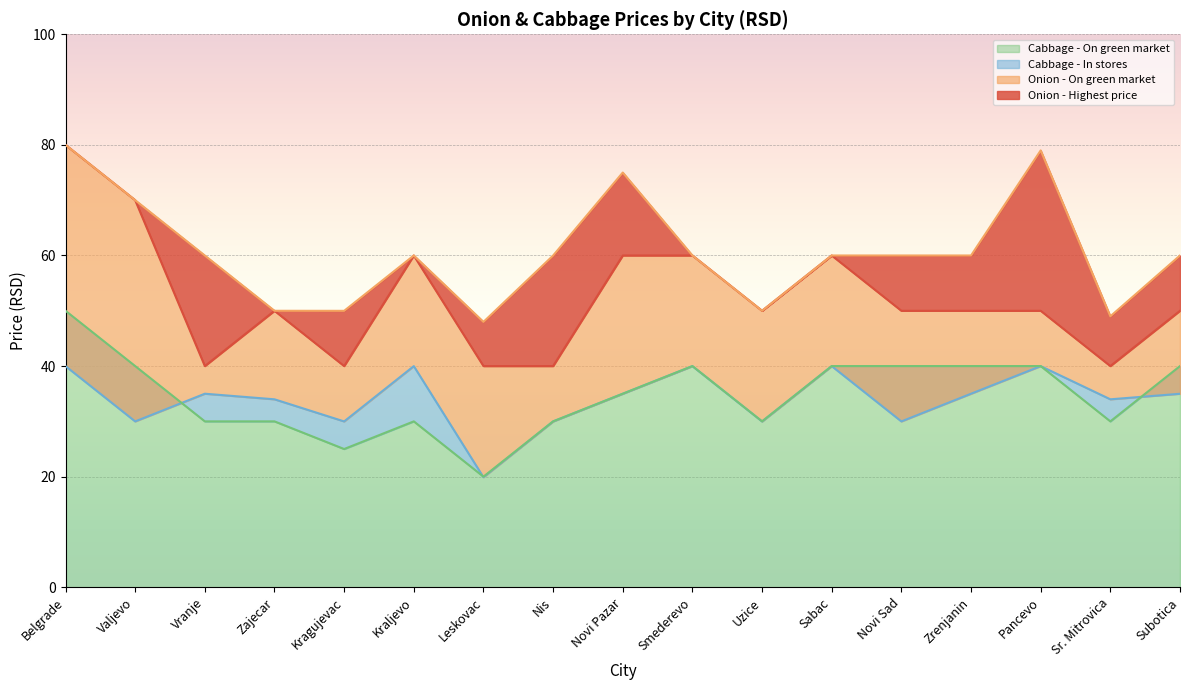

Which category has the lowest value across all series?

Leskovac